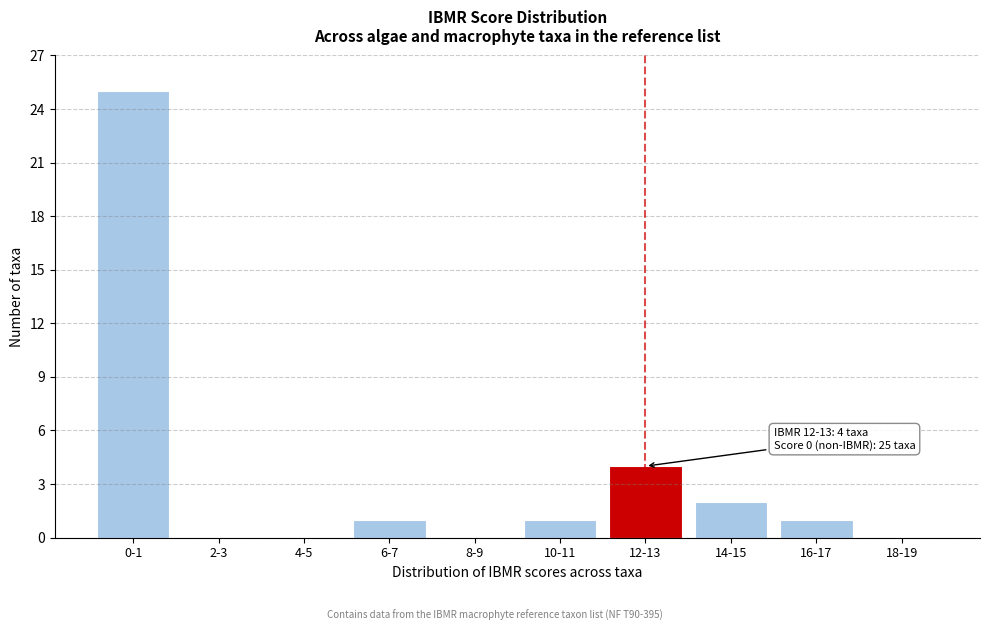

Reading right to left, transcribe all the data shown in this chart.

18-19=0	16-17=1	14-15=2	12-13=4	10-11=1	8-9=0	6-7=1	4-5=0	2-3=0	0-1=25